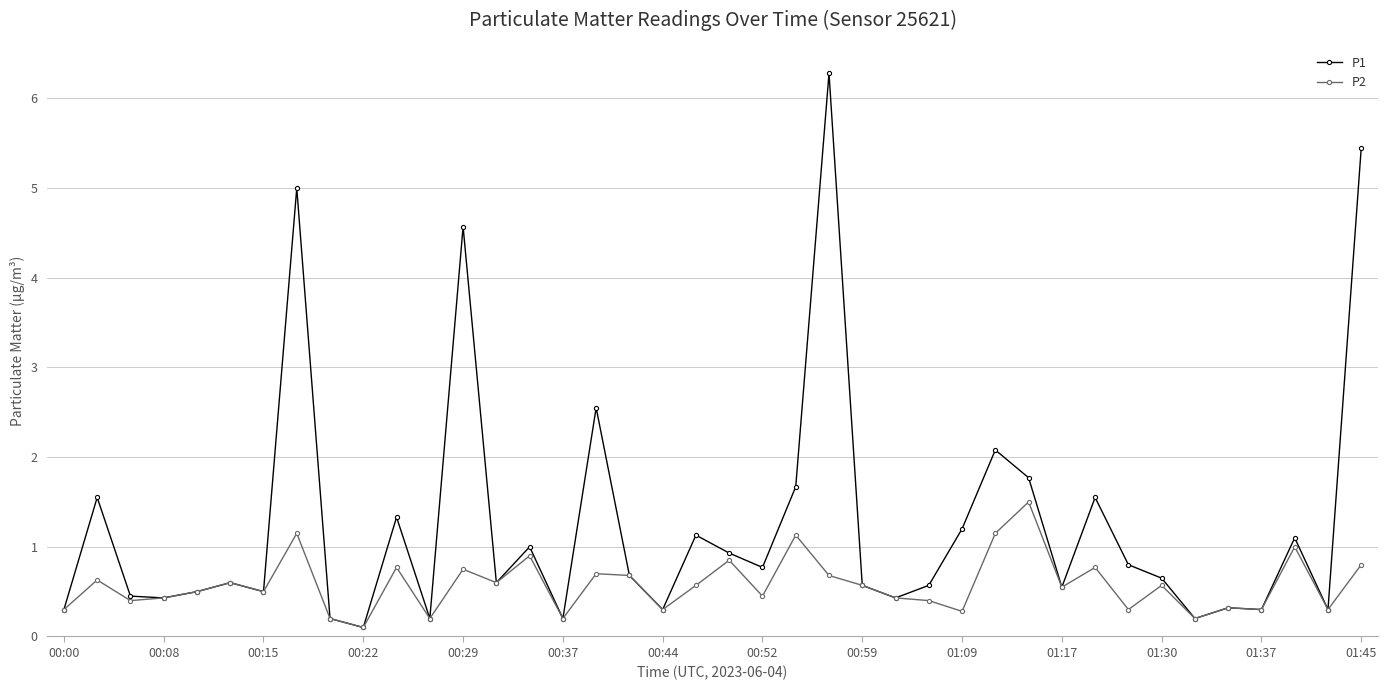

How many distinct data groups are displayed?

2